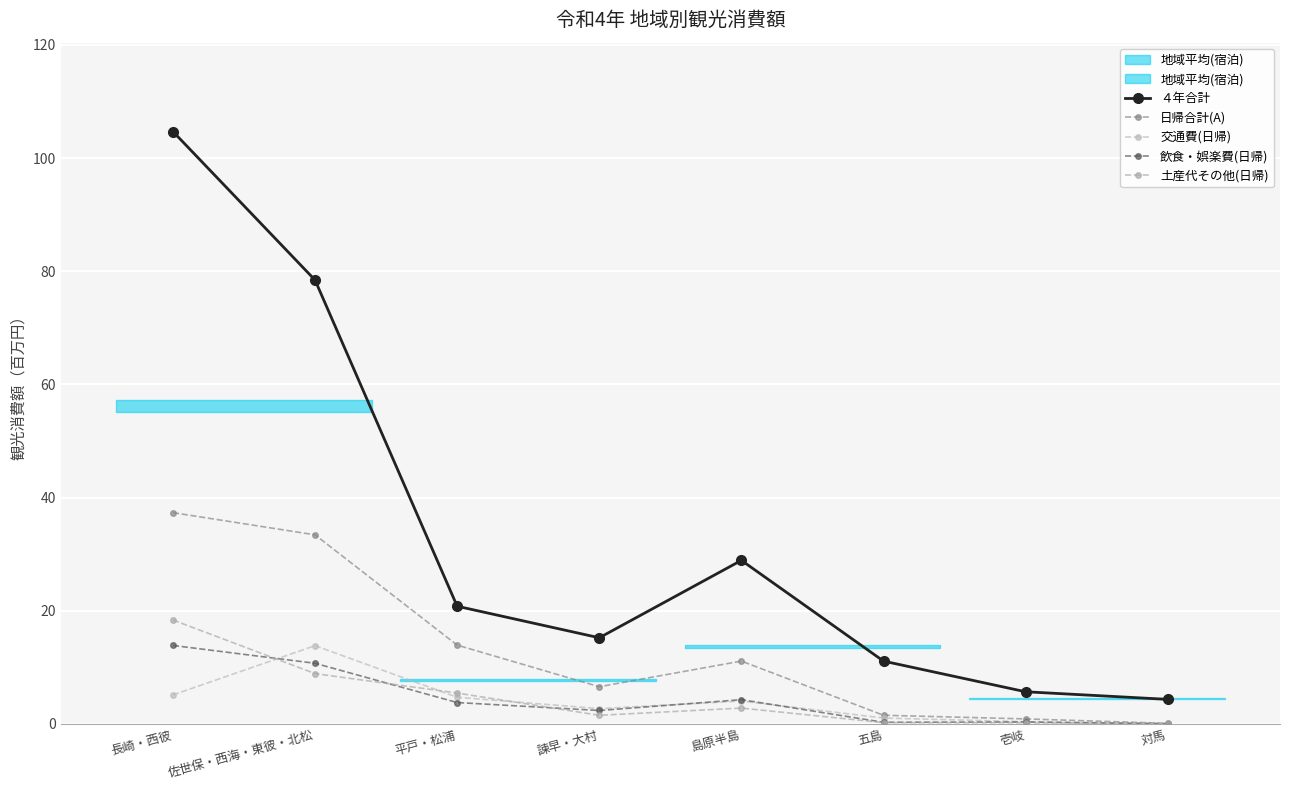

The ４年合計 series shows 64.6 at 長崎・西彼. True or false?

False